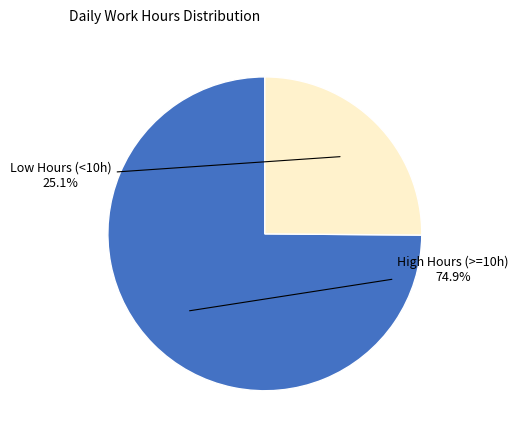

Is there a majority slice in this chart?

Yes